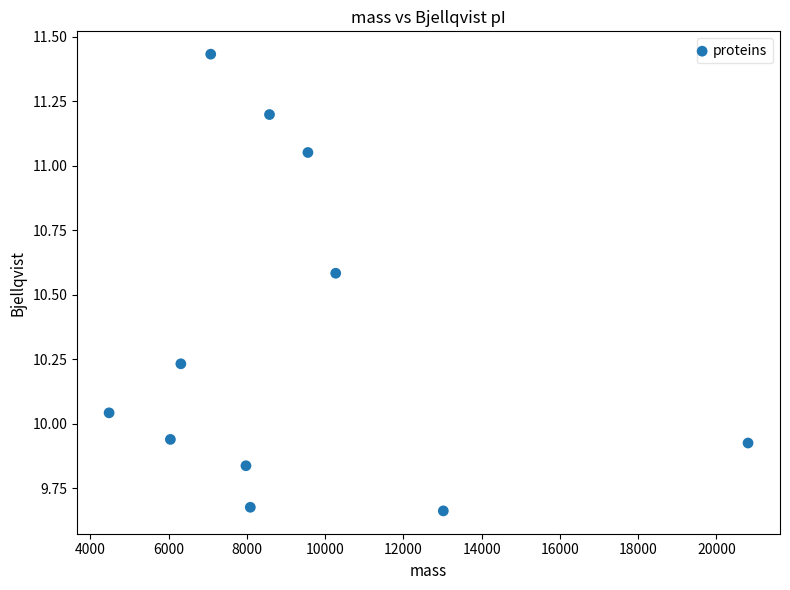

What is the range of X values (max minus min)?

16330.5